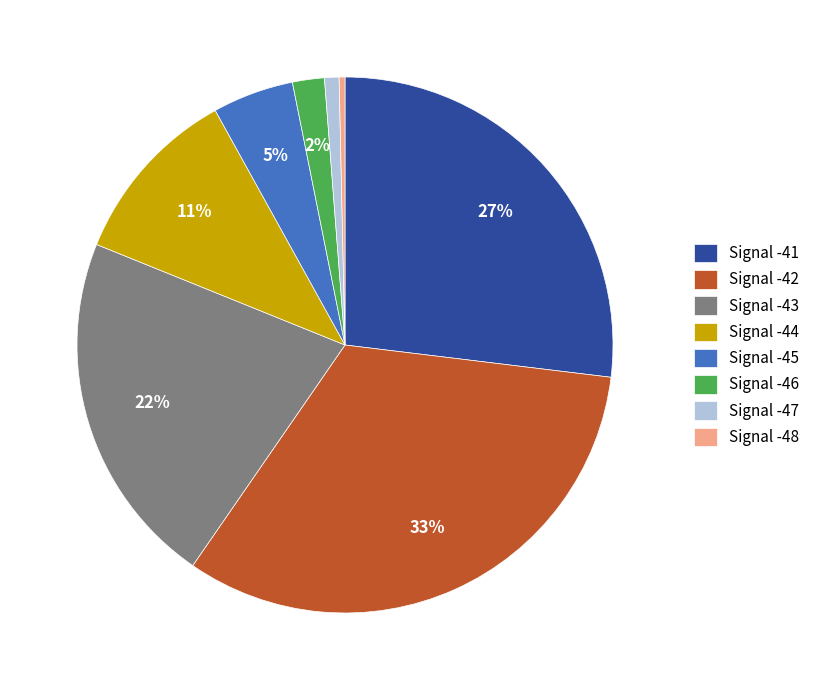

Is there a majority slice in this chart?

No